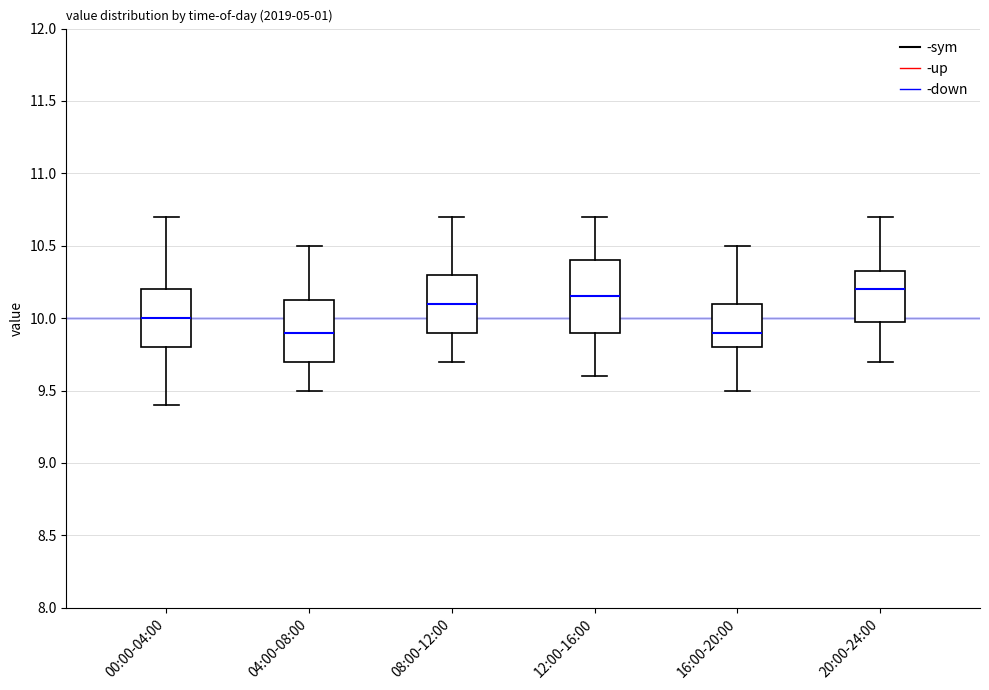

Comparing the boxes themselves (not the whiskers), which one is the tallest?

12:00-16:00